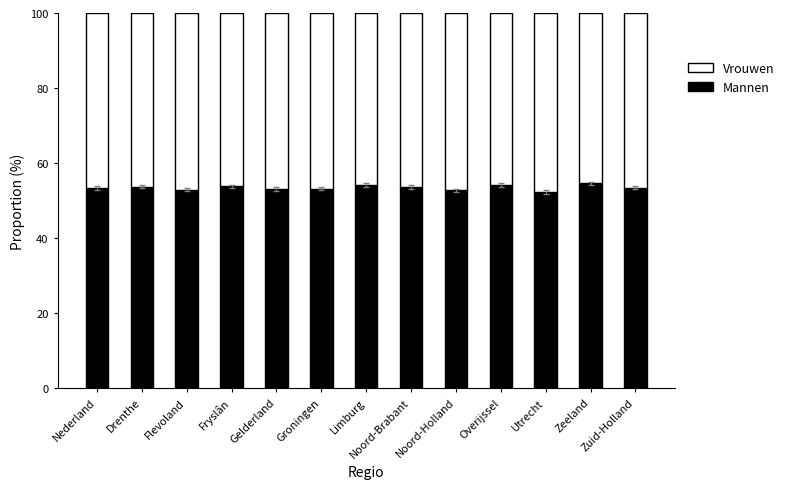

Are the bars horizontal?

No